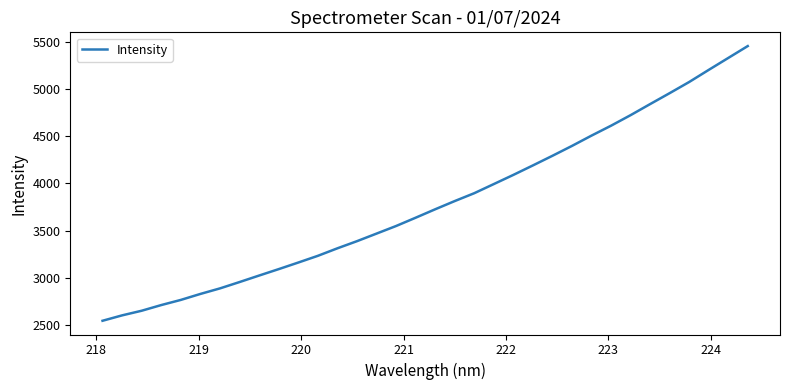

What is the maximum value shown in the chart?

5455.0